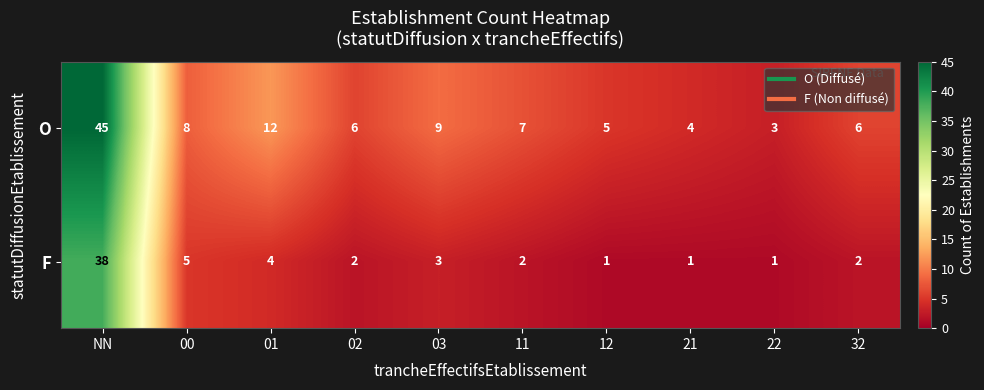

Which series has the largest total across all categories?

O